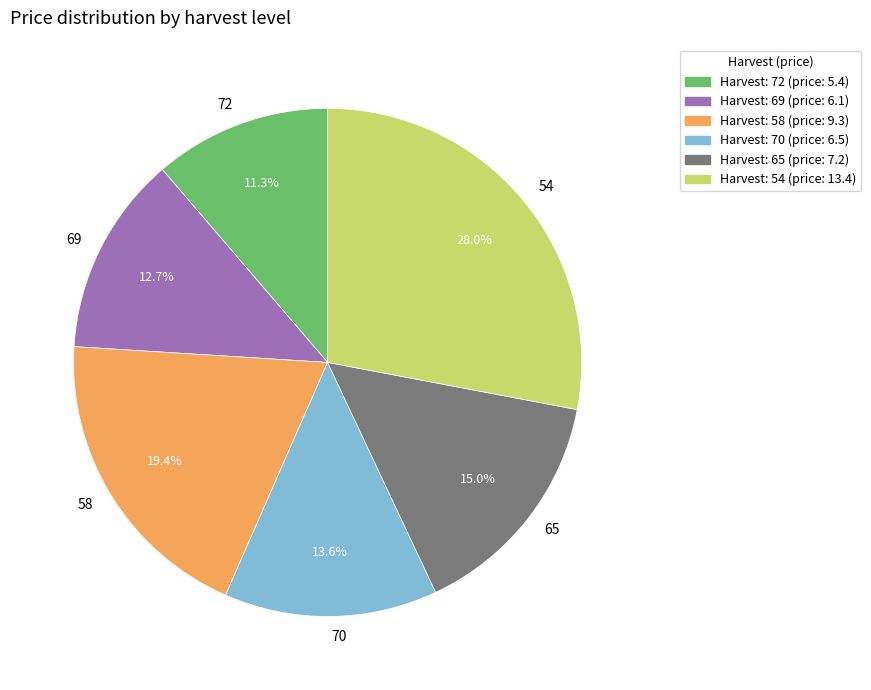

Rank the categories by value from highest to lowest.

54, 58, 65, 70, 69, 72